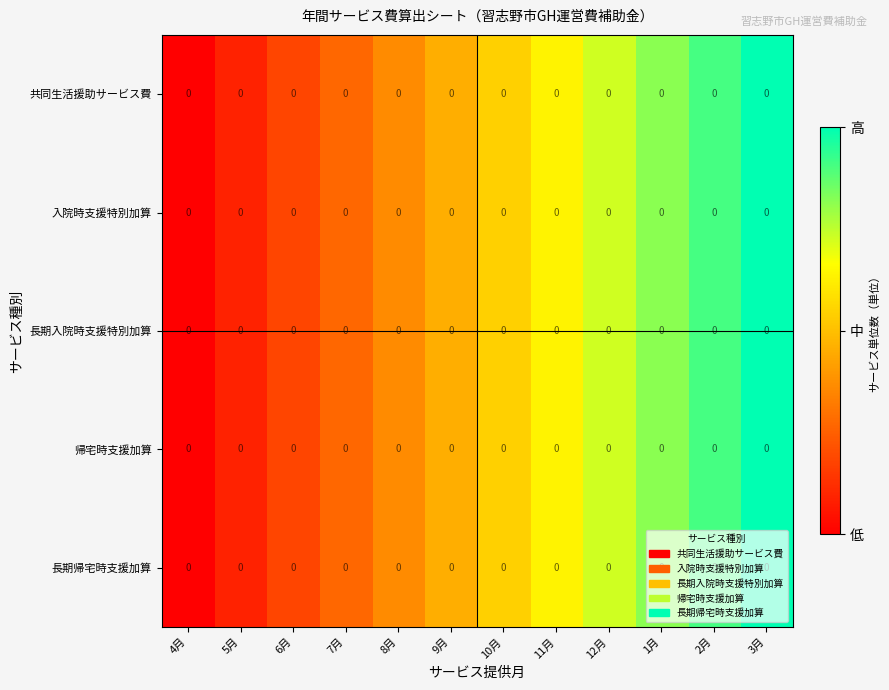

Which series changed the most between 12月 and 3月?

共同生活援助サービス費